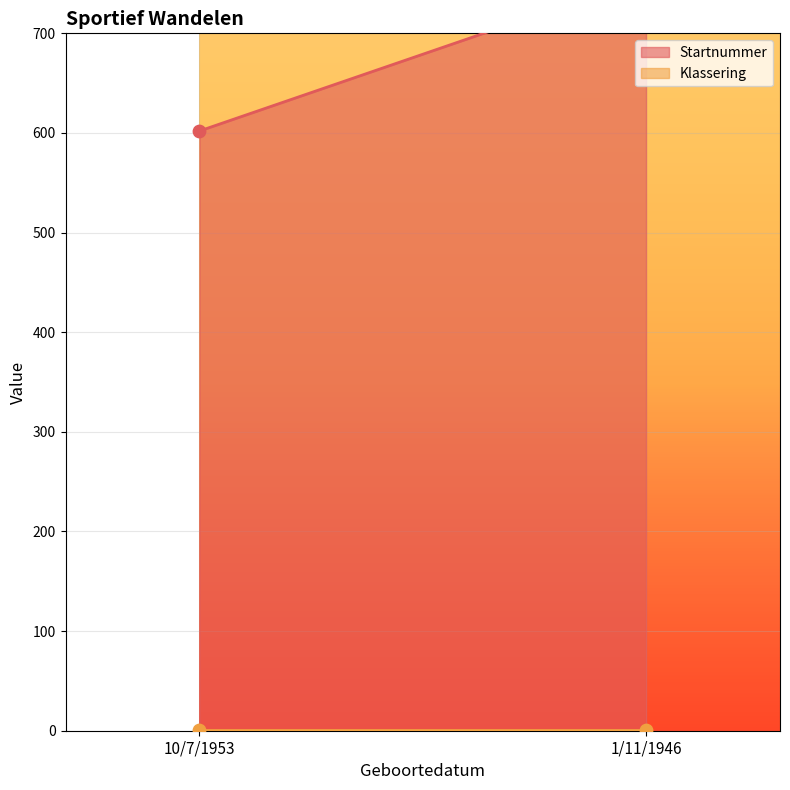

What is the total value across all series at 10/7/1953?

603